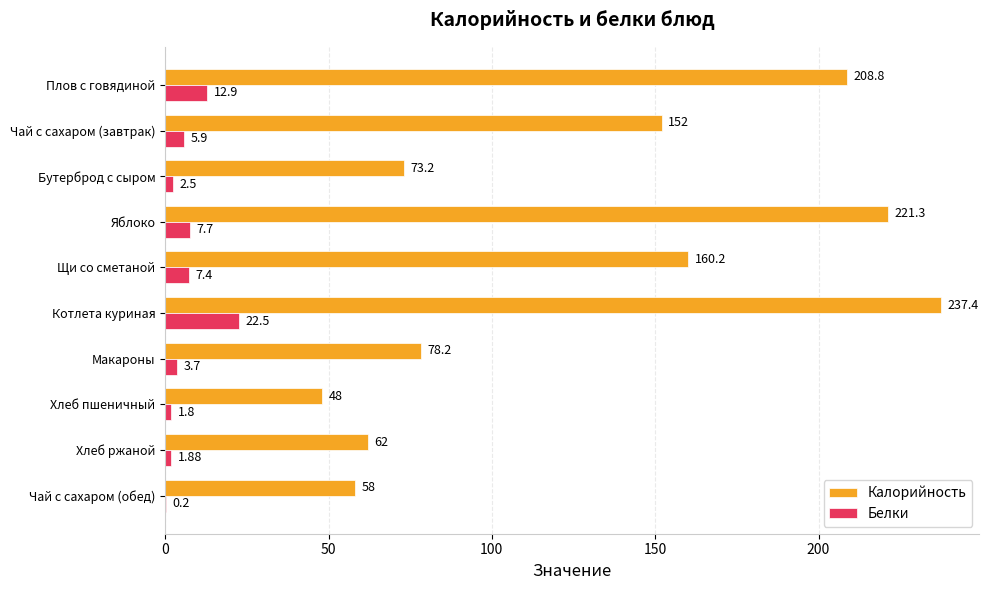

At which label does Белки reach its peak?

Котлета куриная